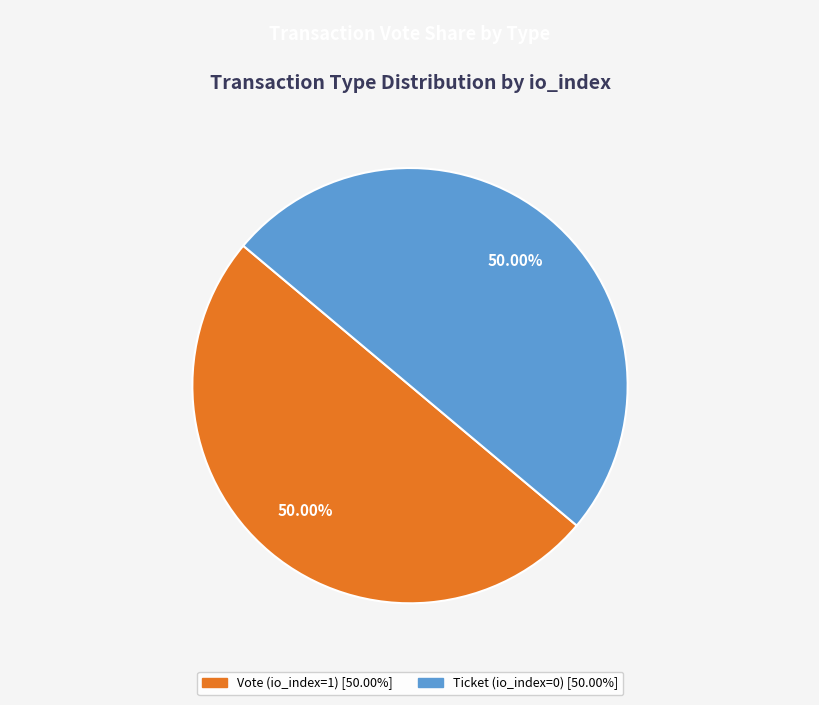

Do Vote (io_index=1) and Ticket (io_index=0) together represent more than half of the pie?

Yes